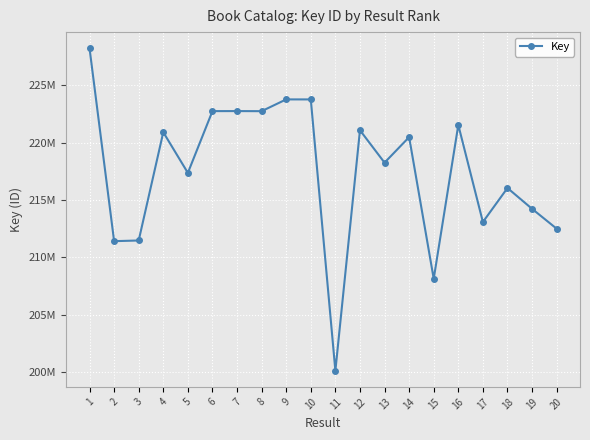

True or false: the data shows 222736714 at 7.

True